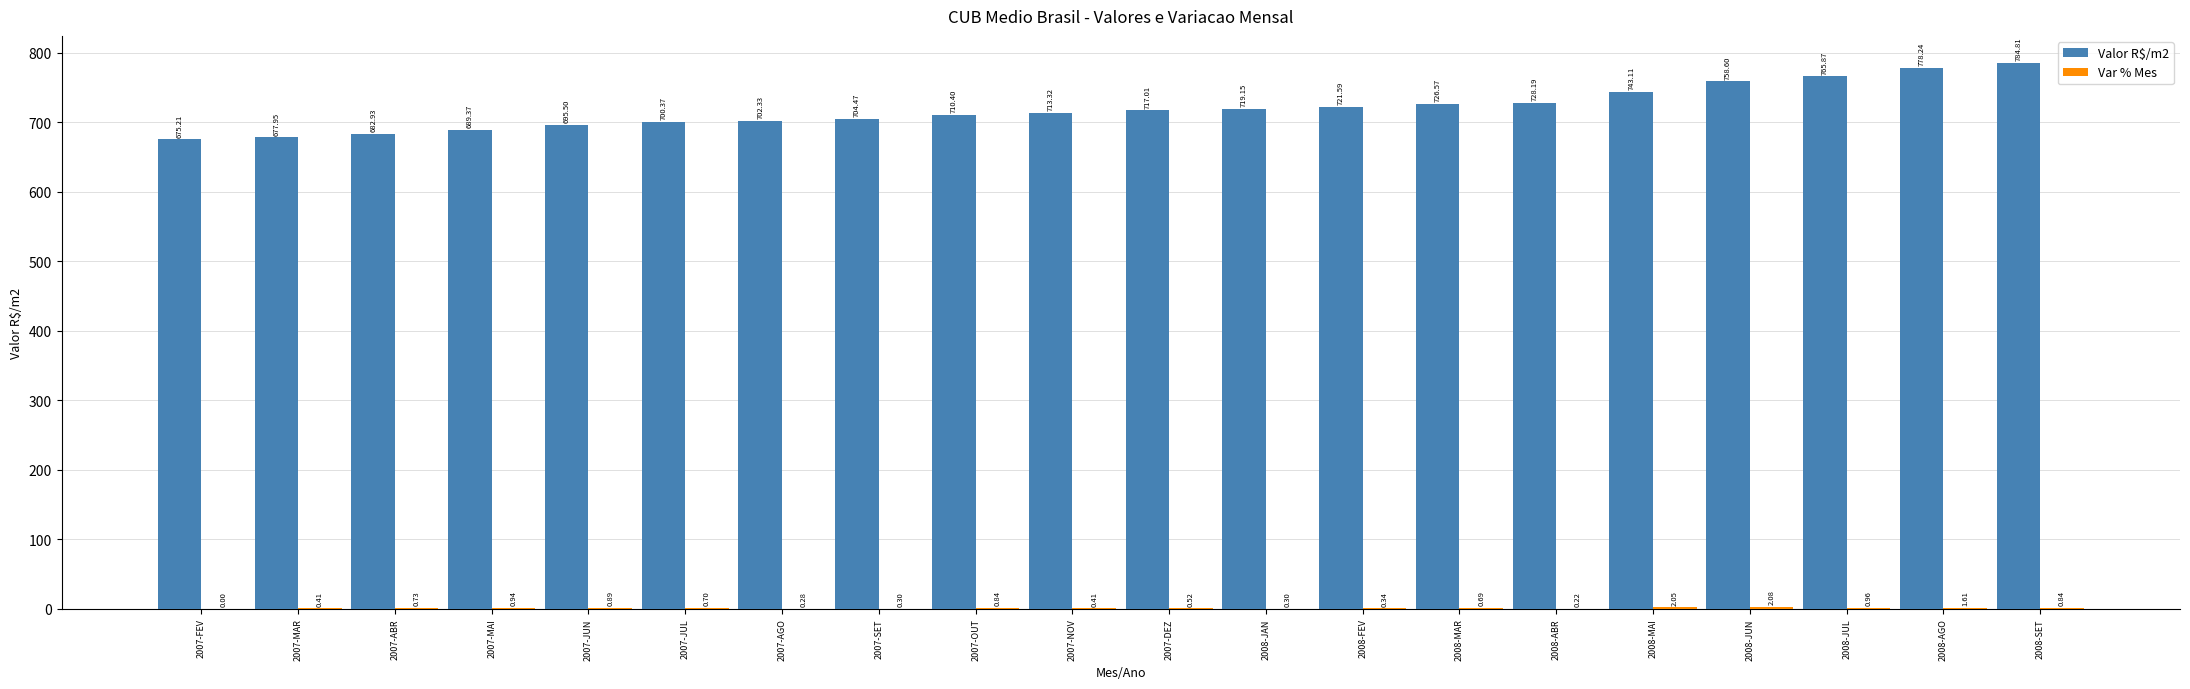

What is the sum of all Valor R$/m2 values?

14395.0